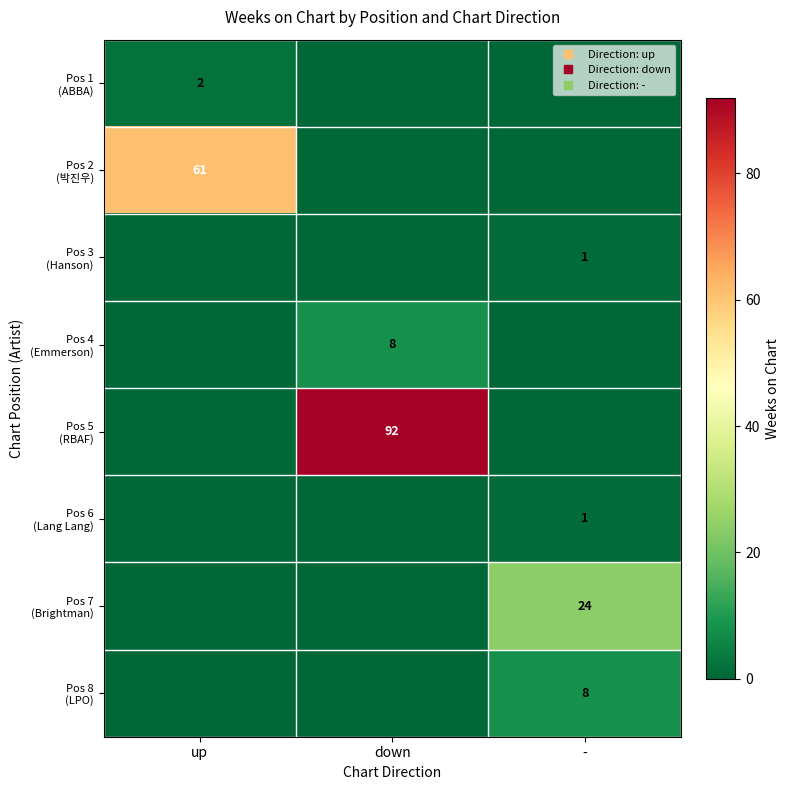

Between - and down, which is larger?

-